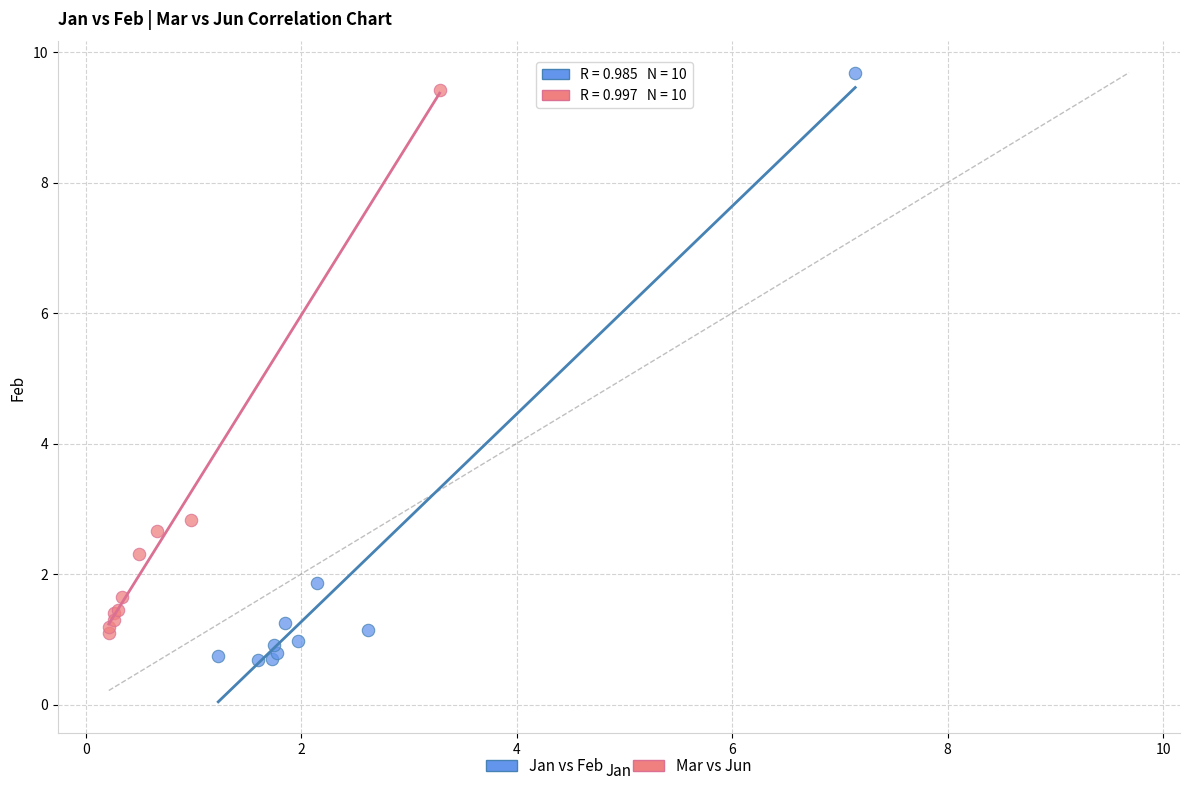

Which series has the largest Y range (max minus min)?

Jan vs Feb